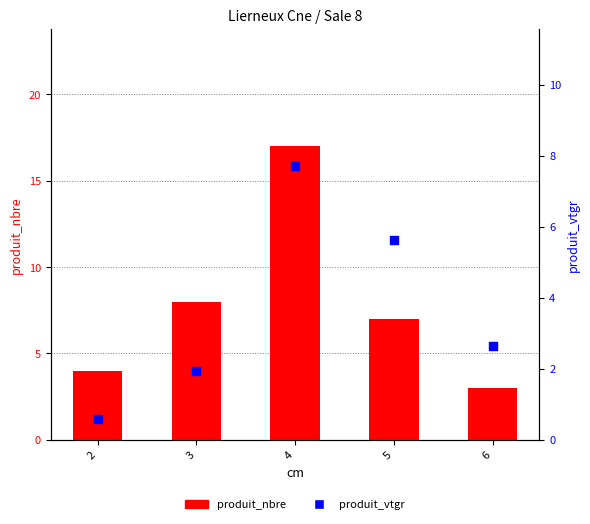

At how many categories does at least one series exceed 2?

5